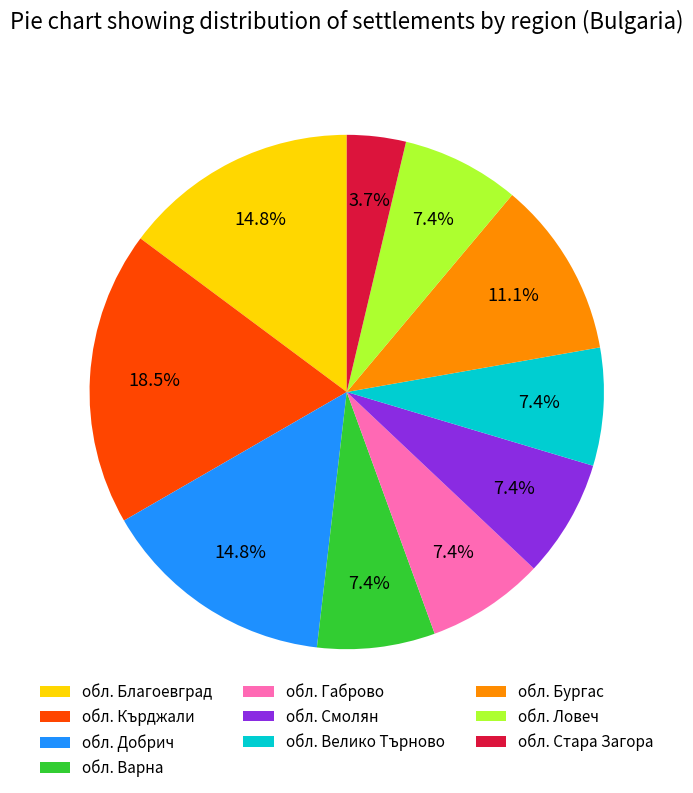

Does обл. Добрич represent more than half of the total?

No